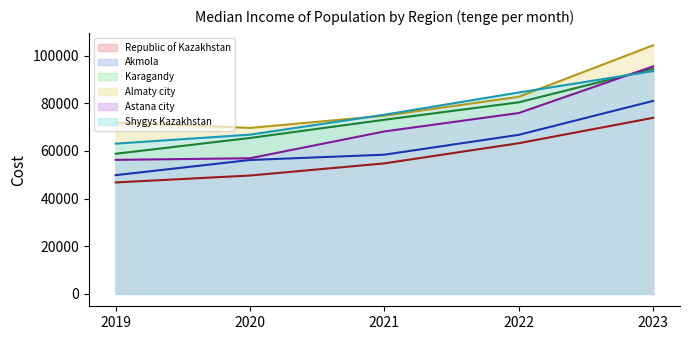

True or false: Astana city and Shygys Kazakhstan cross at least once.

True